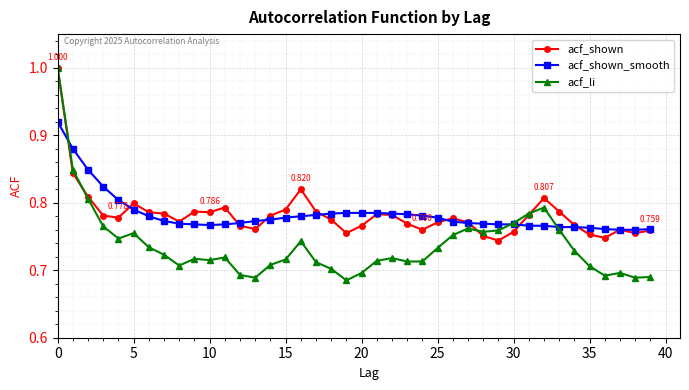

True or false: acf_li has more than 0 points higher than both neighbors.

True